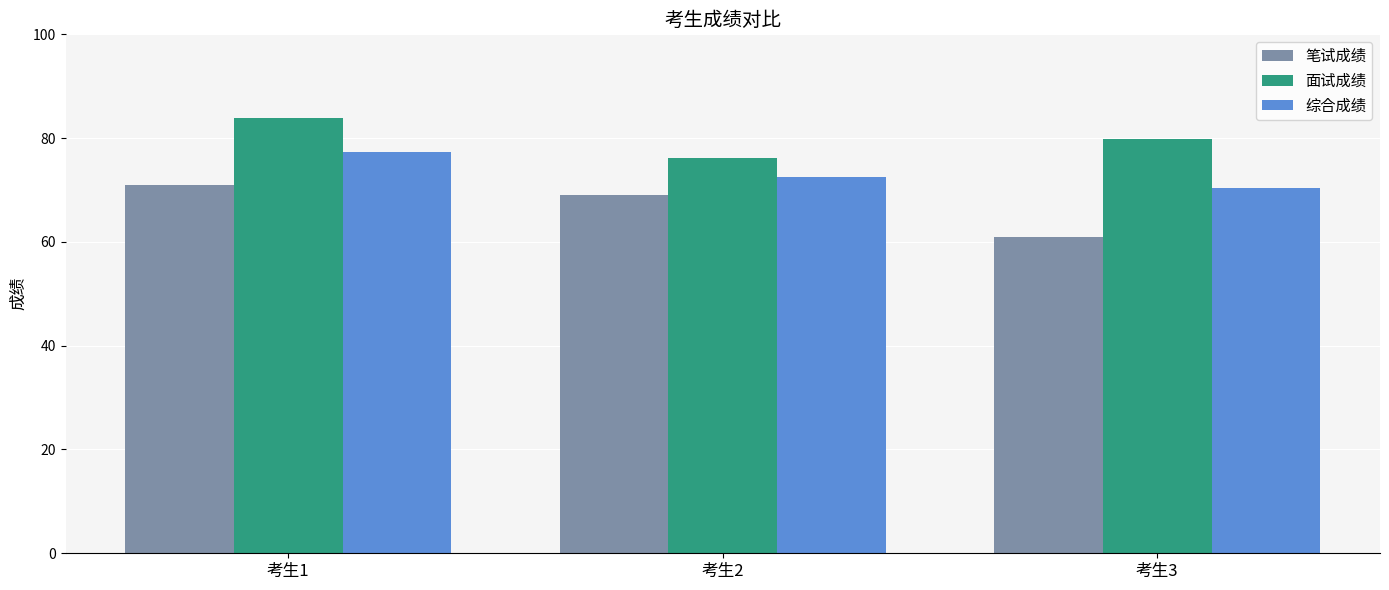

Reading right to left, extract all data points from this chart.

笔试成绩: 考生3=61.0	考生2=69.0	考生1=71.0
面试成绩: 考生3=79.8	考生2=76.2	考生1=83.8
综合成绩: 考生3=70.4	考生2=72.6	考生1=77.4